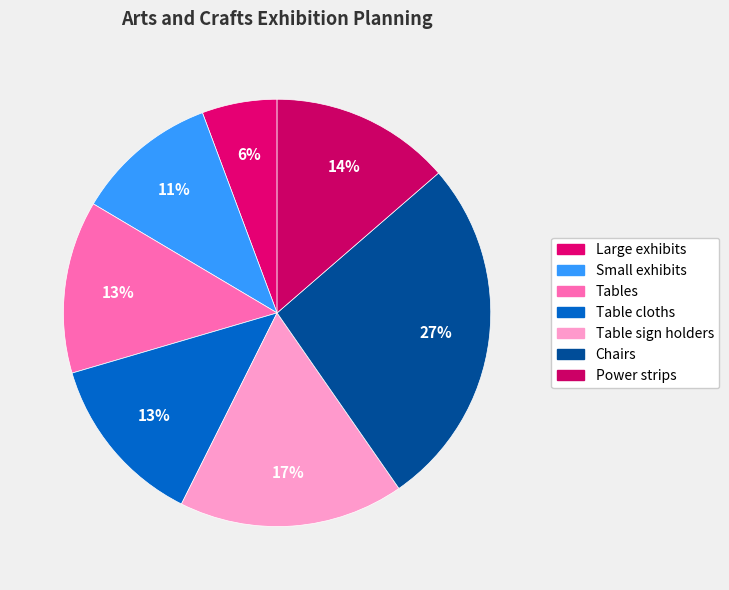

Between Small exhibits and Power strips, which is larger?

Power strips